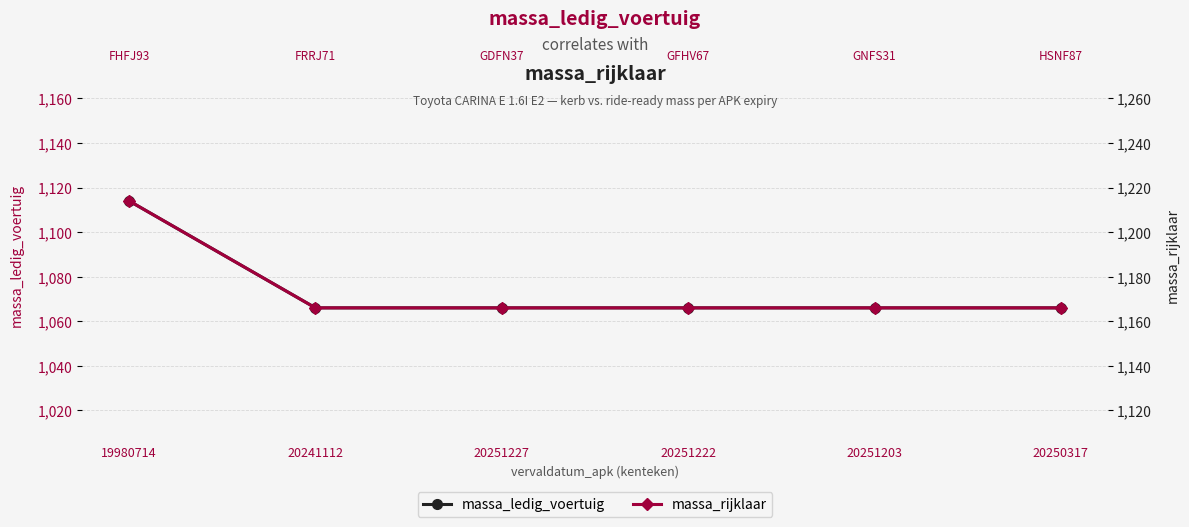

What is the label of the 2nd point from the right?

20251203